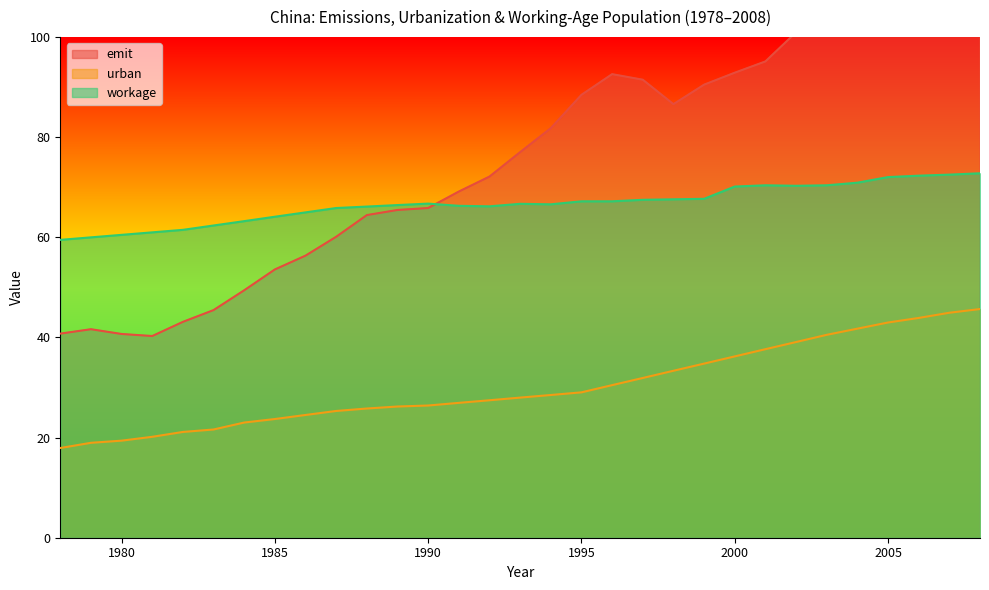

What are all the series names shown in the legend?

emit, urban, workage